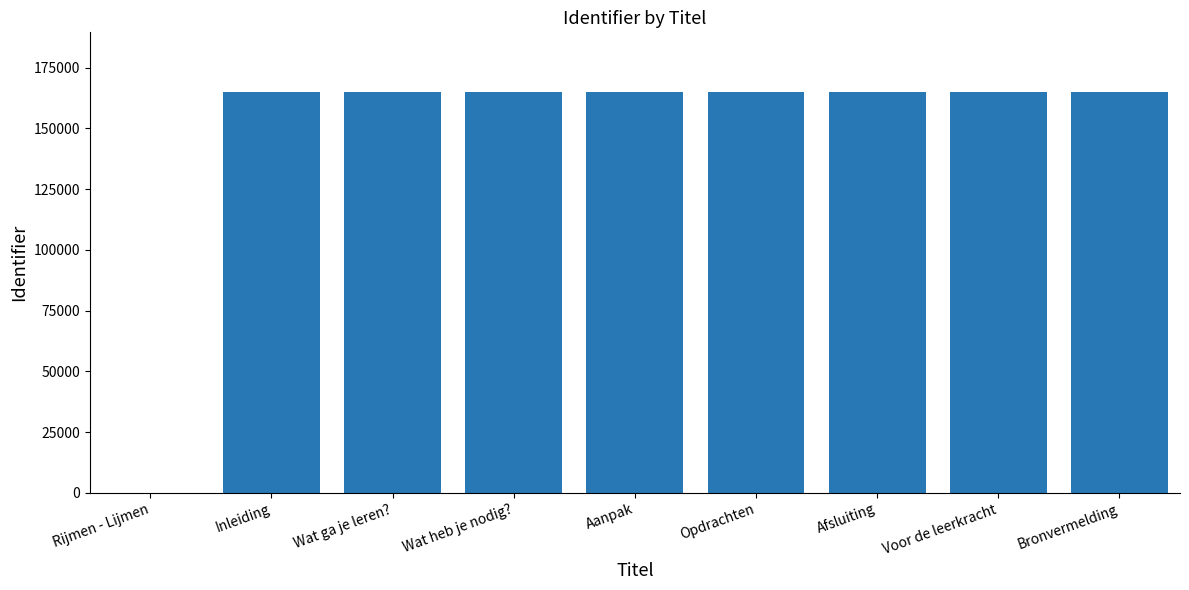

At which label is the value closest to 82406?

Inleiding